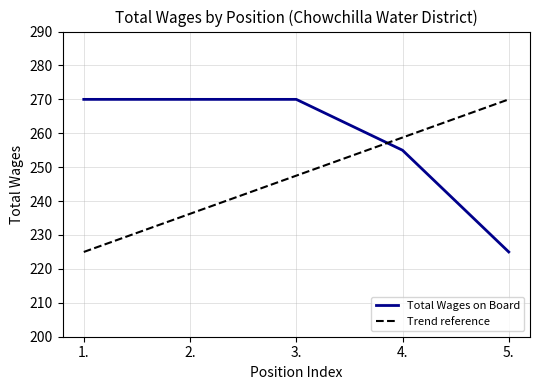

Which category has the highest value across all series?

1.